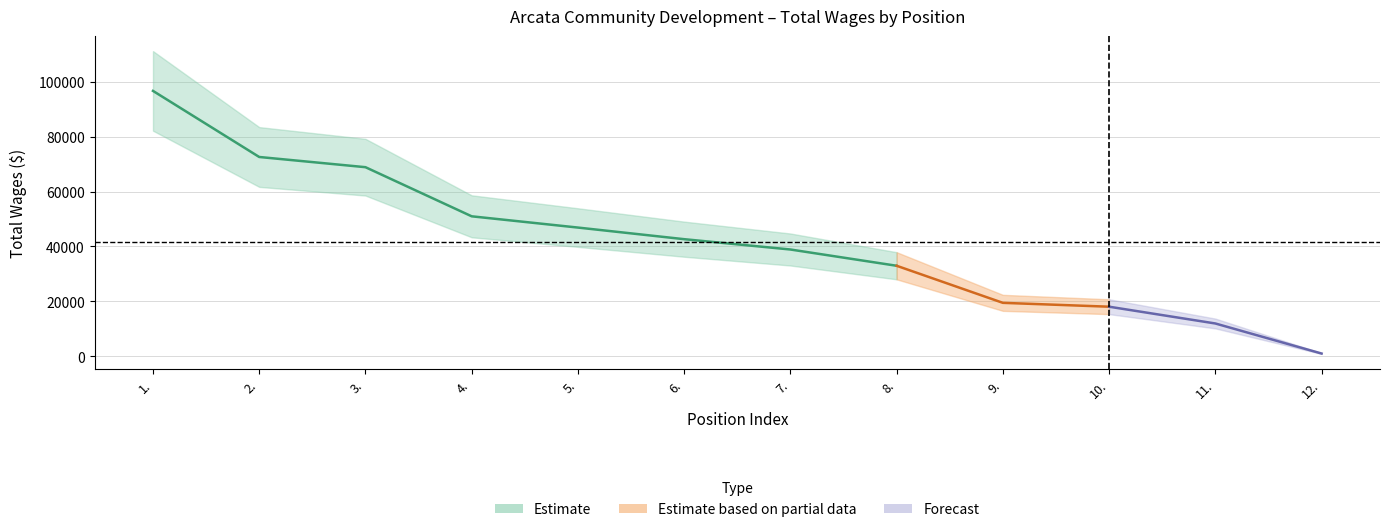

True or false: the data has more than 2 interior local peaks.

False